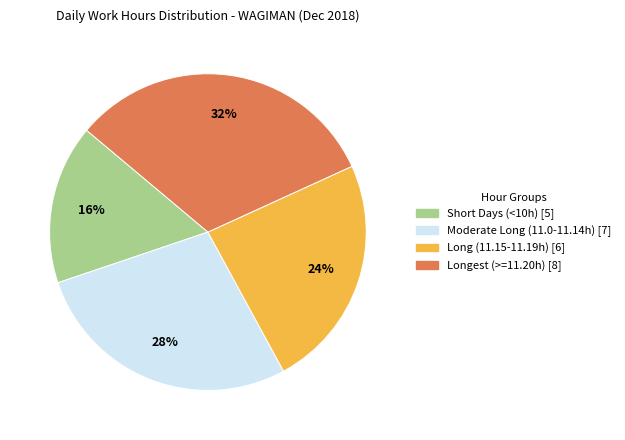

To the nearest percent, what is the difference between the largest and smallest slice percentages?

16%